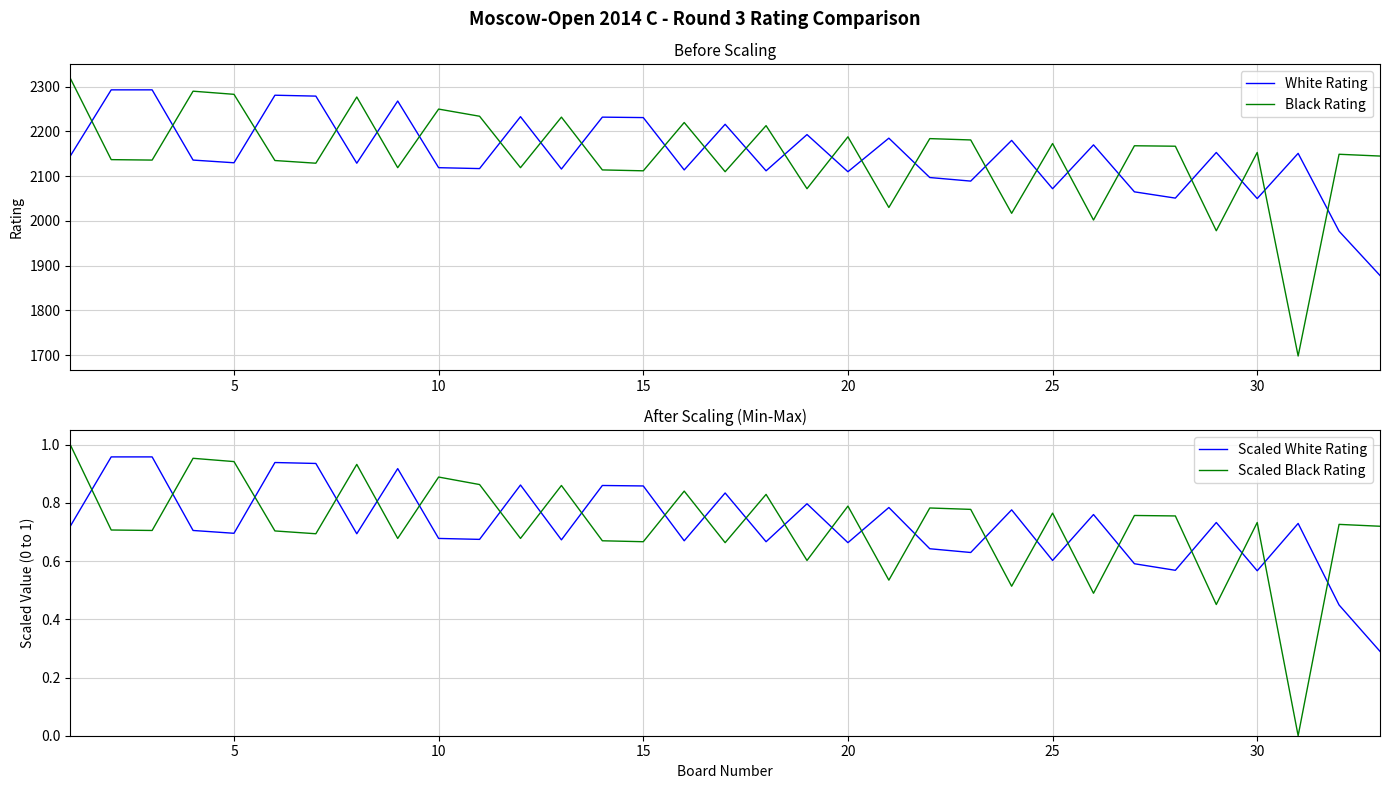

At how many categories does at least one series exceed 1129?

33